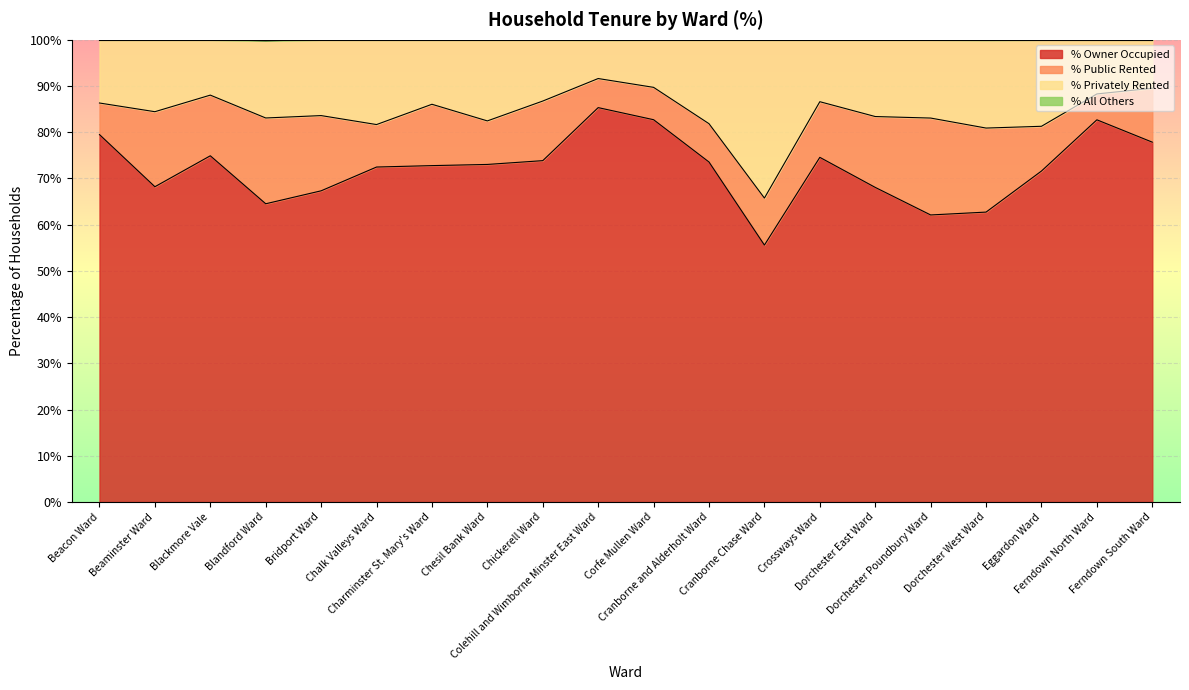

How many values in the % Owner Occupied series exceed 73?

10